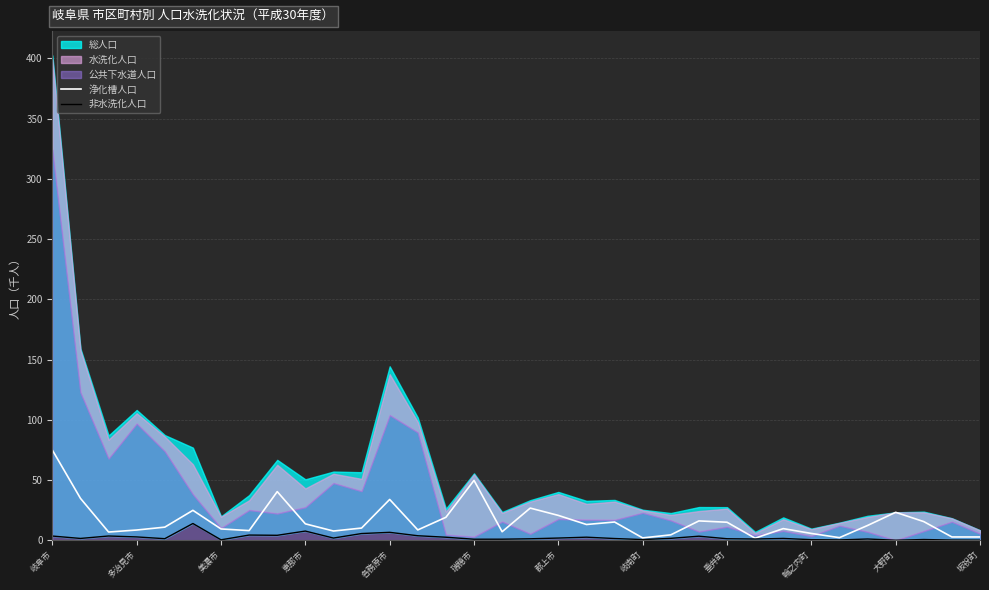

True or false: 浄化槽人口 and 非水洗化人口 cross at least once.

False